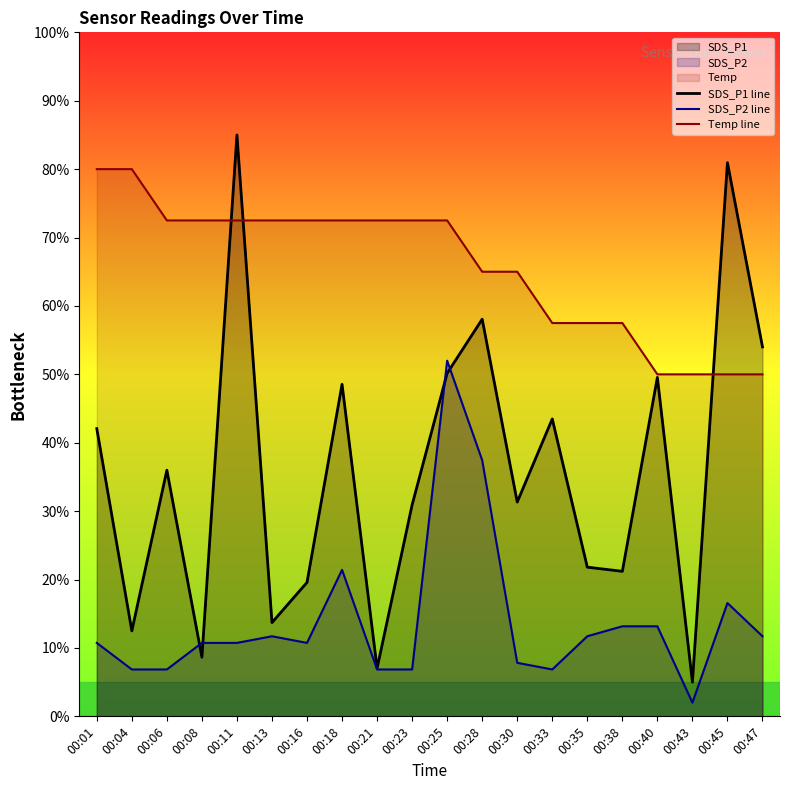

What is the difference between the second highest and second lowest values in the SDS_P1 line series?

73.9